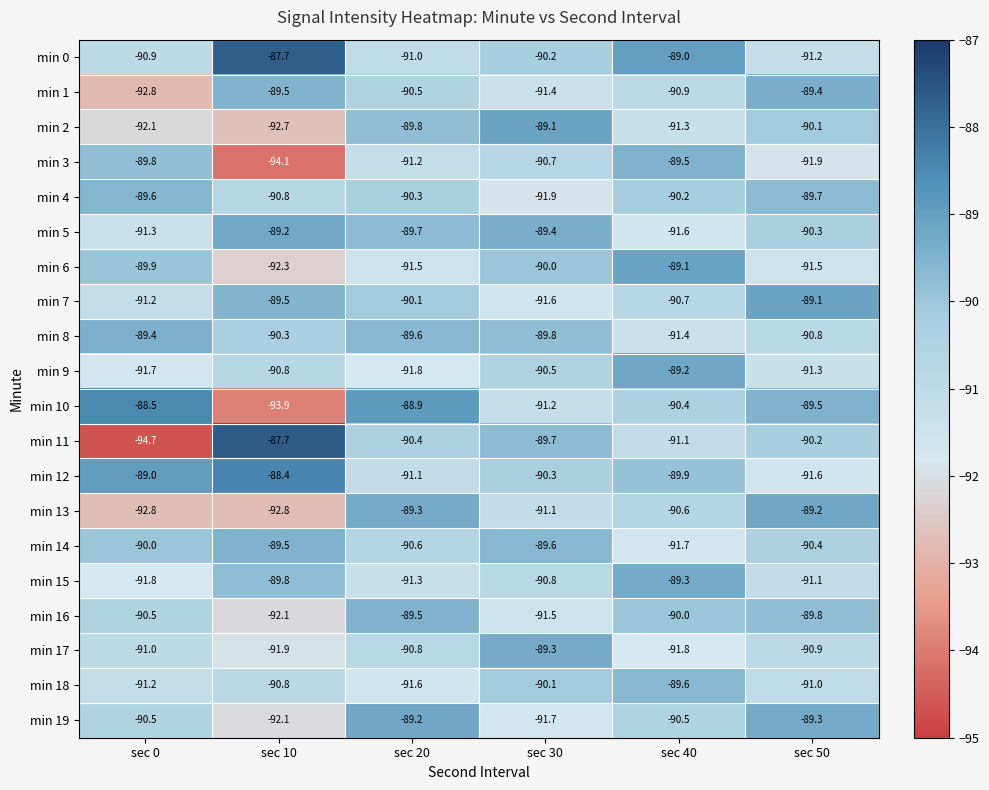

Where is min 9 nearest to the value -90?

sec 30